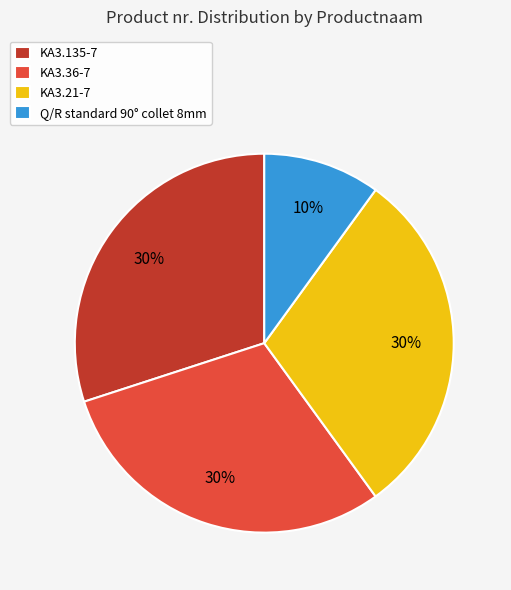

To the nearest percent, what portion does KA3.135-7 represent?

30%